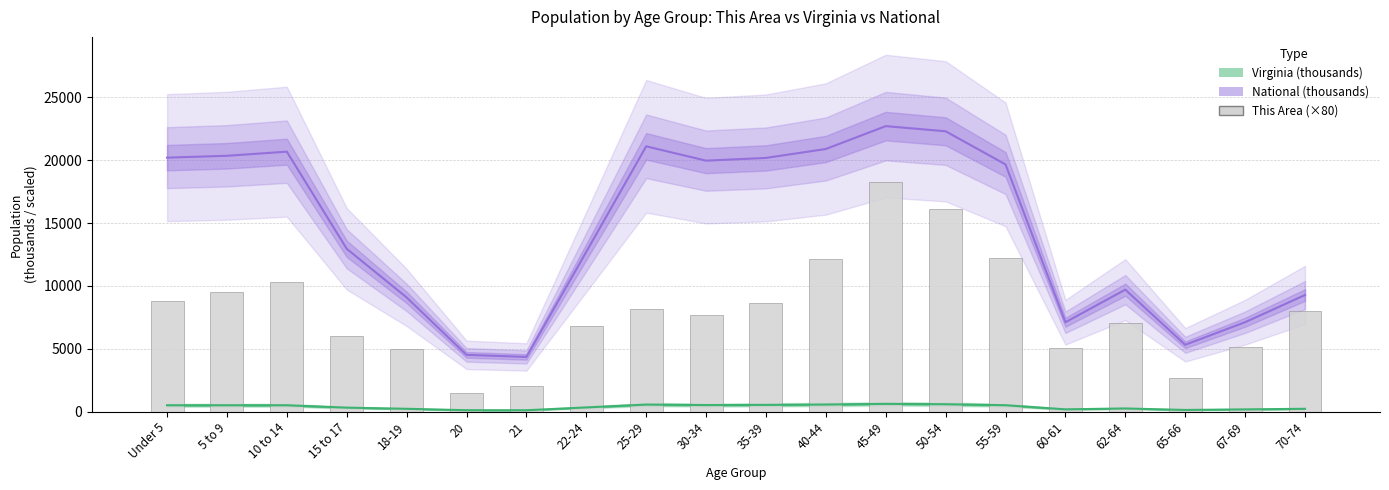

What is the sum of the Virginia (thousands) values at 5 to 9 and 40-44?

1080.7